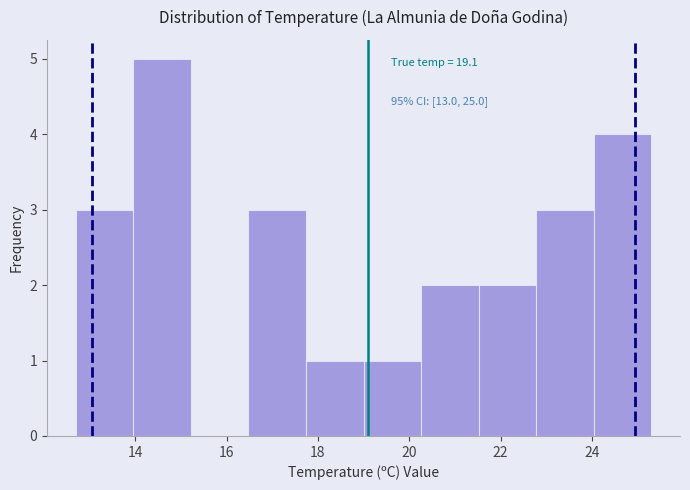

Which range on the x-axis has the tallest bar?

13.96 to 15.22